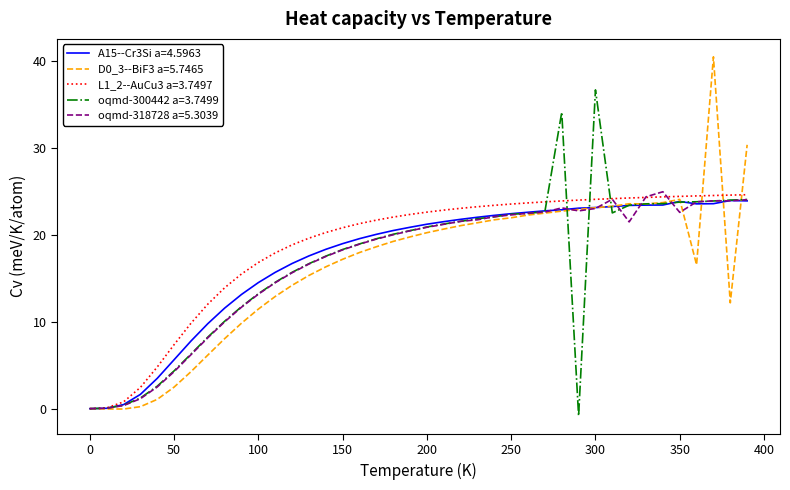

What is the greatest value displayed?

40.5